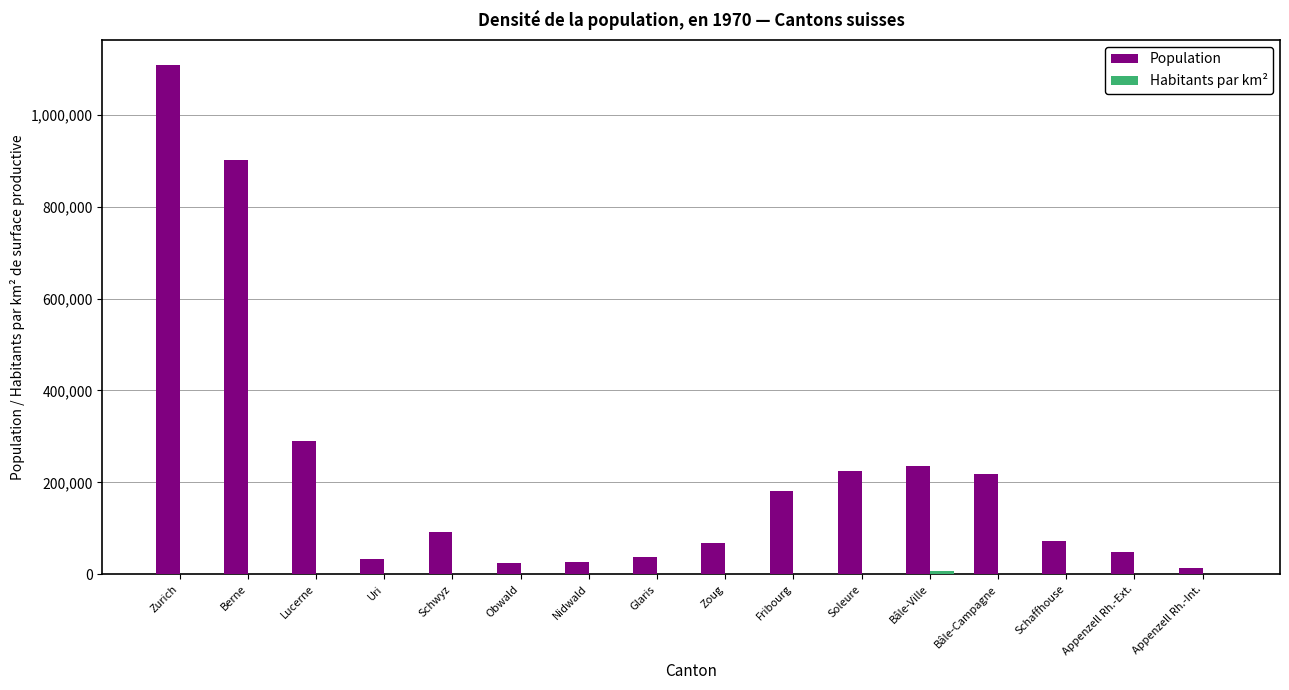

Is it true that Population equals 219154.0 at Bâle-Campagne?

True